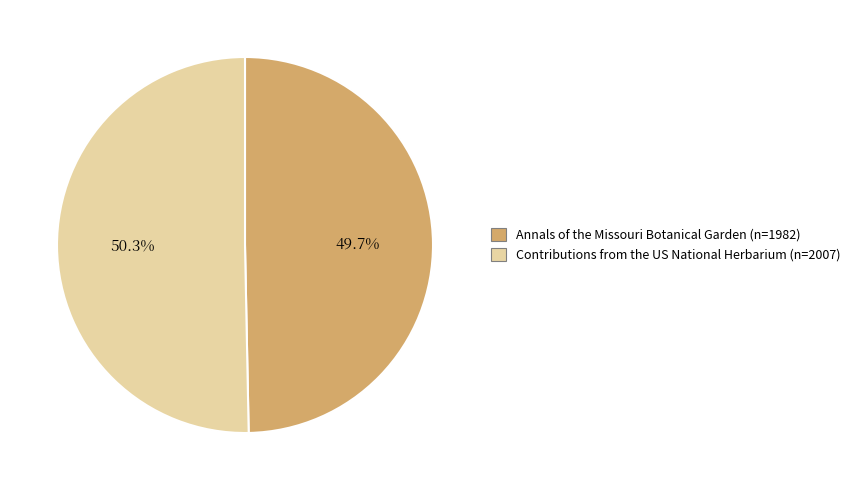

Rank the categories by value from highest to lowest.

Contributions from the US National Herbarium (n=2007), Annals of the Missouri Botanical Garden (n=1982)